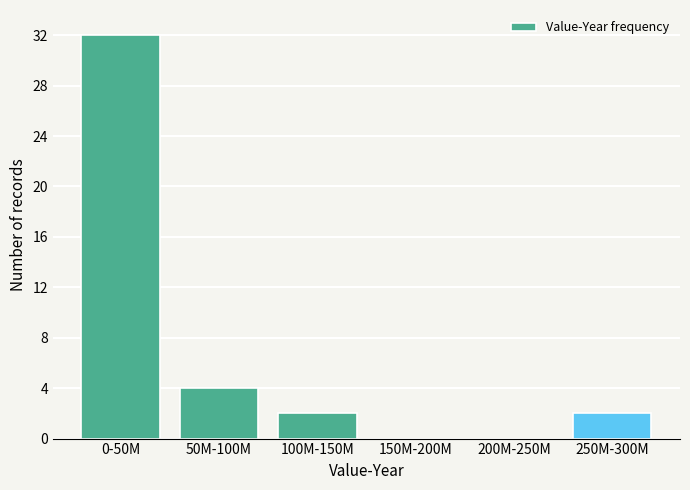

Reading right to left, extract all data points from this chart.

250M-300M=2	200M-250M=0	150M-200M=0	100M-150M=2	50M-100M=4	0-50M=32